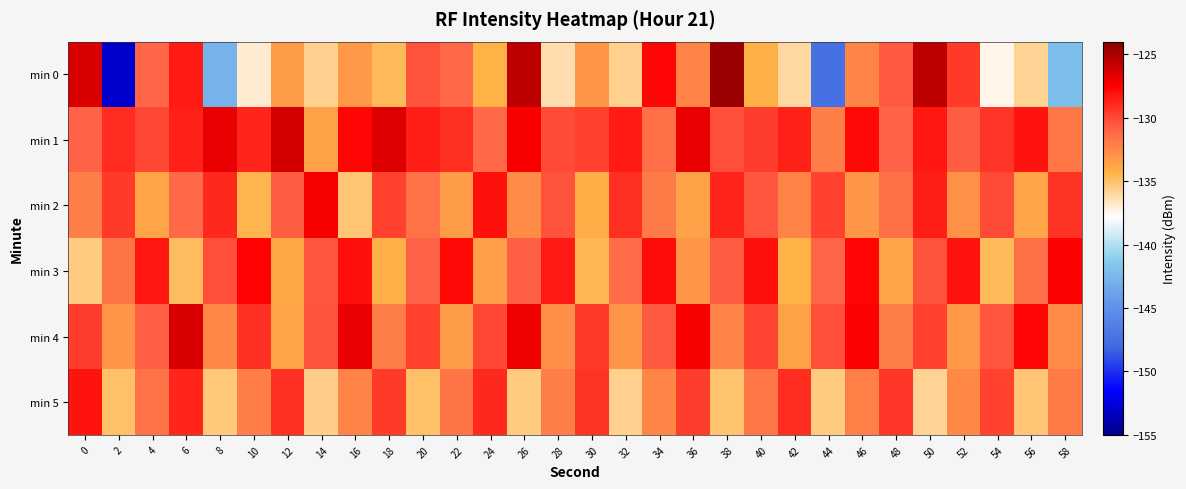

Reading right to left, transcribe all the data shown in this chart.

min 0: 58=-142.1	56=-135.9	54=-137.4	52=-129.5	50=-125.5	48=-130.6	46=-132.5	44=-147.5	42=-136.0	40=-134.2	38=-124.5	36=-132.3	34=-127.7	32=-135.7	30=-133.2	28=-136.3	26=-125.5	24=-134.4	22=-131.3	20=-130.4	18=-134.7	16=-133.2	14=-135.6	12=-133.4	10=-136.8	8=-142.9	6=-128.4	4=-131.1	2=-153.0	0=-126.4
min 1: 58=-131.8	56=-128.2	54=-129.4	52=-130.7	50=-128.3	48=-131.0	46=-127.8	44=-132.1	42=-128.7	40=-129.6	38=-130.2	36=-126.9	34=-131.5	32=-128.4	30=-129.8	28=-130.1	26=-127.3	24=-131.2	22=-129.1	20=-128.5	18=-126.5	16=-127.7	14=-133.7	12=-126.3	10=-128.7	8=-126.8	6=-128.7	4=-130.0	2=-129.0	0=-131.0
min 2: 58=-129.3	56=-133.7	54=-130.1	52=-132.9	50=-128.6	48=-131.4	46=-133.1	44=-129.7	42=-132.3	40=-130.5	38=-128.8	36=-133.6	34=-131.9	32=-129.2	30=-134.1	28=-130.3	26=-132.7	24=-128.1	22=-133.4	20=-131.6	18=-129.8	16=-135.2	14=-127.3	12=-130.7	10=-134.5	8=-128.9	6=-131.2	4=-133.8	2=-129.5	0=-132.1
min 3: 58=-127.4	56=-131.5	54=-134.7	52=-128.2	50=-130.3	48=-133.8	46=-127.7	44=-131.1	42=-134.4	40=-128.0	38=-130.7	36=-133.2	34=-127.9	32=-131.3	30=-134.6	28=-128.4	26=-130.9	24=-133.5	22=-127.8	20=-131.0	18=-134.2	16=-128.1	14=-130.5	12=-133.9	10=-127.6	8=-130.2	6=-134.8	4=-128.3	2=-131.7	0=-135.4
min 4: 58=-132.6	56=-127.7	54=-130.5	52=-133.3	50=-129.8	48=-132.1	46=-127.5	44=-130.2	42=-133.6	40=-129.9	38=-132.3	36=-127.3	34=-130.6	32=-133.1	30=-129.5	28=-132.8	26=-127.1	24=-130.0	22=-133.4	20=-129.7	18=-132.0	16=-126.9	14=-130.3	12=-133.7	10=-129.1	8=-132.5	6=-126.4	4=-130.8	2=-133.2	0=-129.6
min 5: 58=-131.9	56=-135.2	54=-129.7	52=-132.5	50=-135.8	48=-129.4	46=-132.2	44=-135.5	42=-129.0	40=-131.8	38=-135.1	36=-129.6	34=-132.4	32=-135.7	30=-129.3	28=-132.1	26=-135.4	24=-128.9	22=-131.7	20=-135.0	18=-129.5	16=-132.3	14=-135.6	12=-129.2	10=-132.0	8=-135.3	6=-128.8	4=-131.6	2=-134.9	0=-128.2